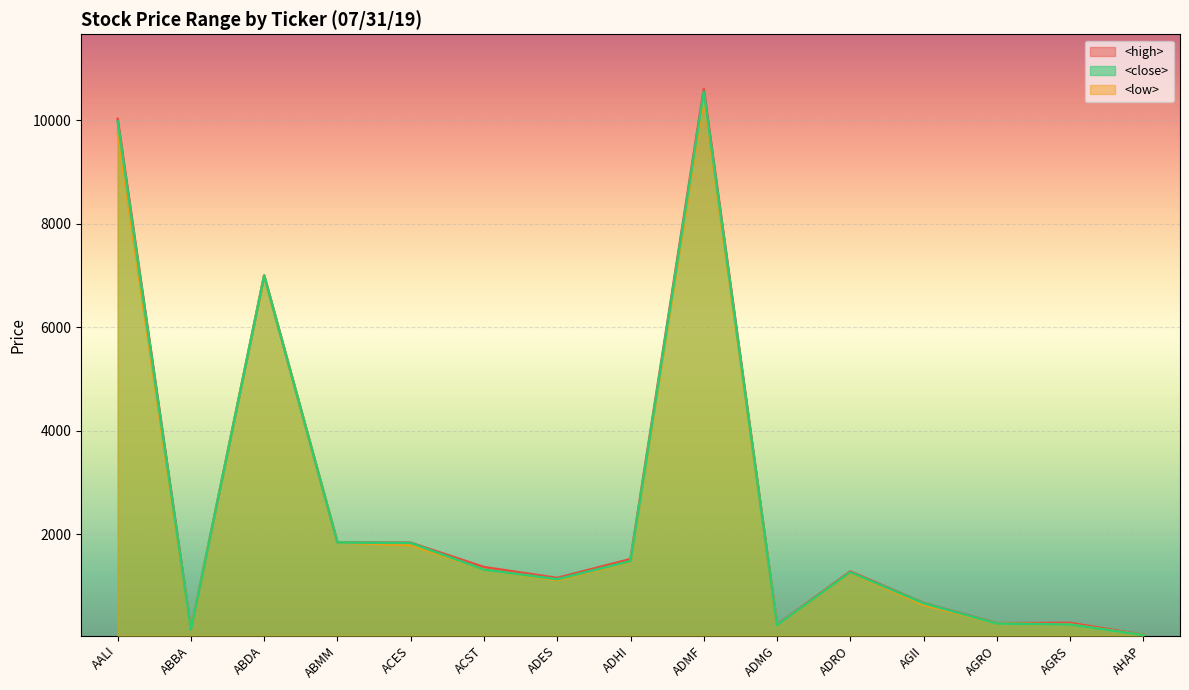

What is the greatest value displayed?

10600